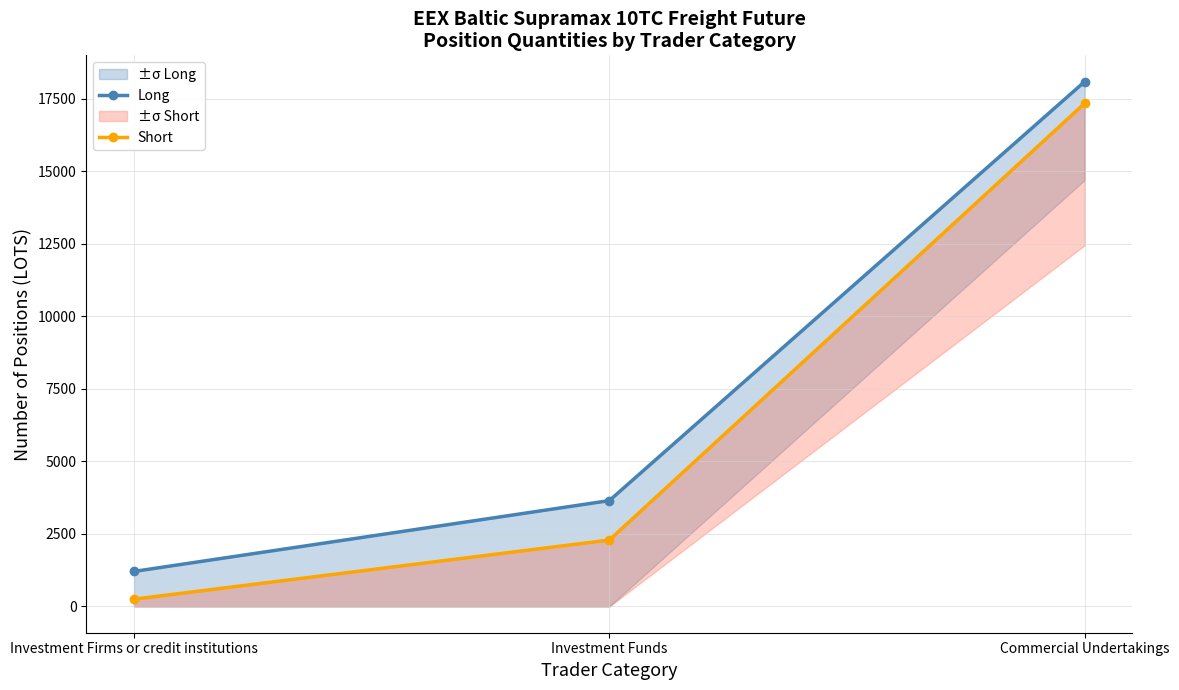

What is the sum of the Short values at Investment Funds and Investment Firms or credit institutions?

2540.9